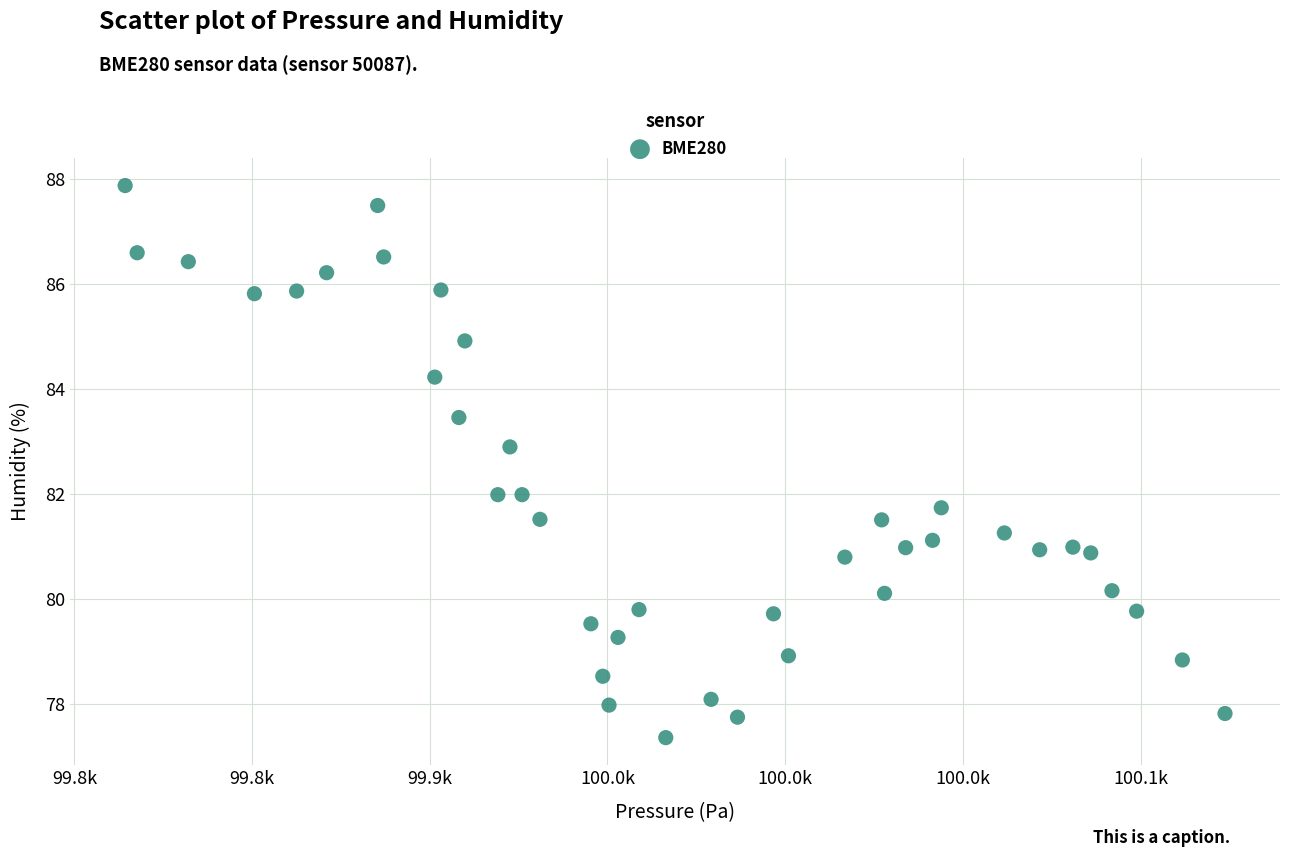

What is the range of Y values (max minus min)?

10.5